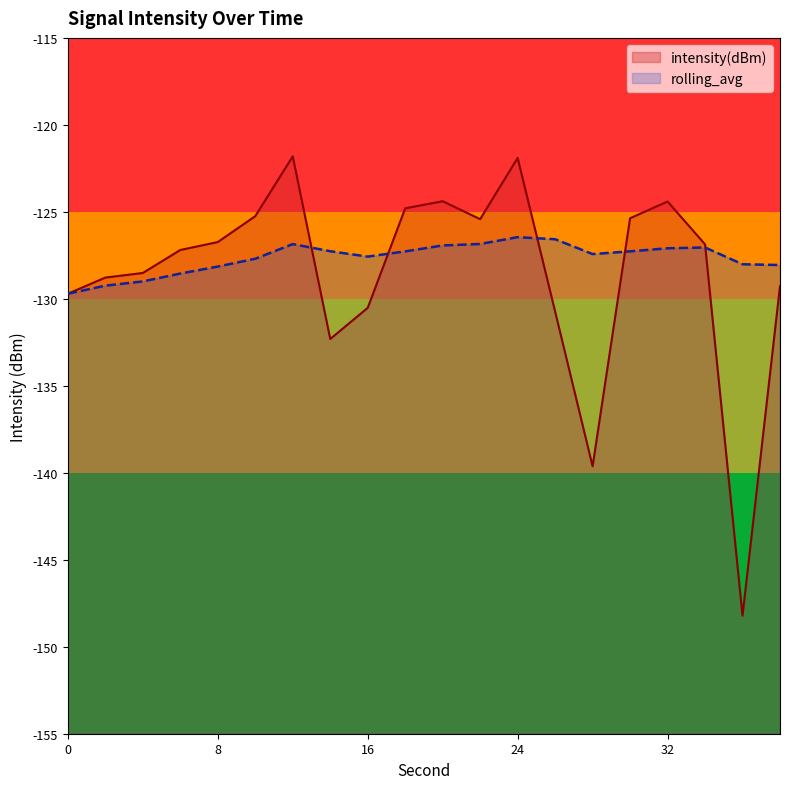

Where is intensity(dBm) nearest to the value -135?

14